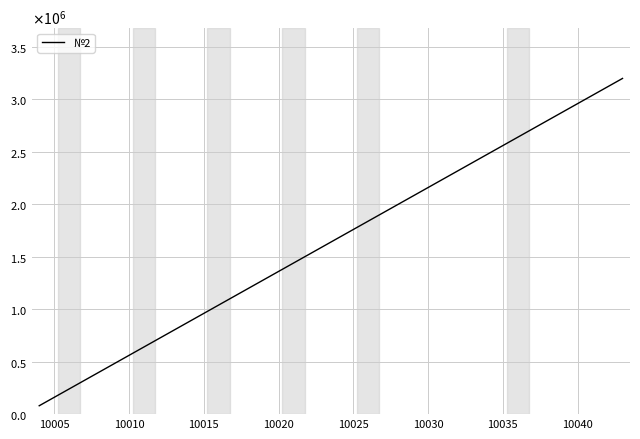

Does the chart display data point markers on the line(s)?

No